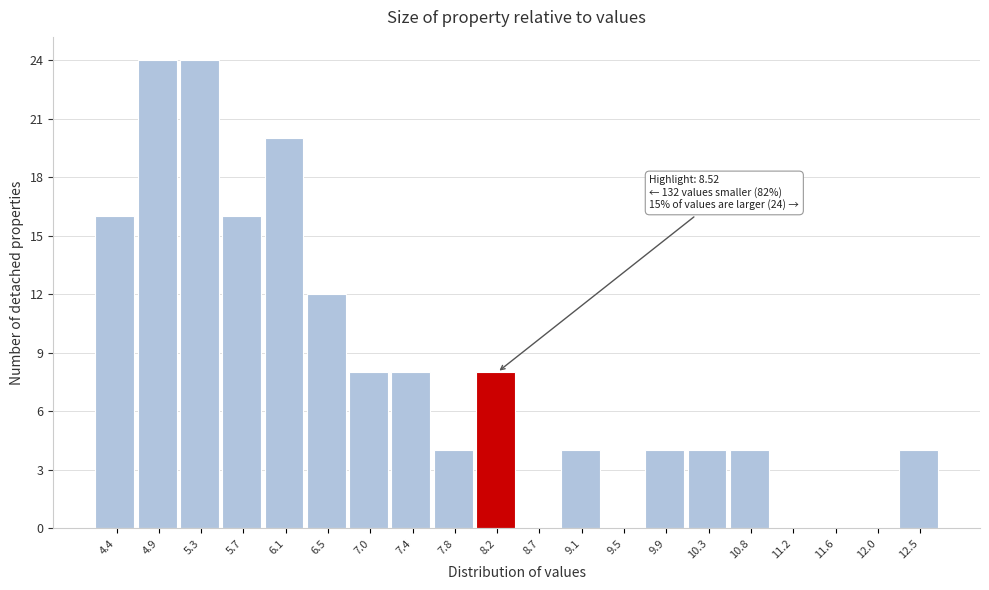

Reading right to left, extract all data points from this chart.

12.5=4	12.0=0	11.6=0	11.2=0	10.8=4	10.3=4	9.9=4	9.5=0	9.1=4	8.7=0	8.2=8	7.8=4	7.4=8	7.0=8	6.5=12	6.1=20	5.7=16	5.3=24	4.9=24	4.4=16